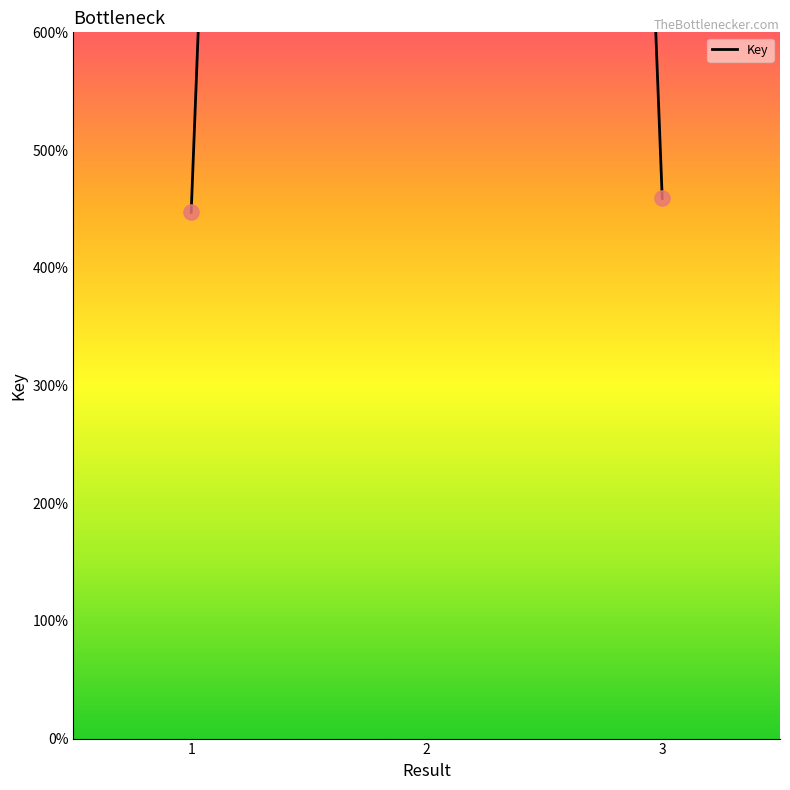

Which has a higher value, 1 or 2?

2